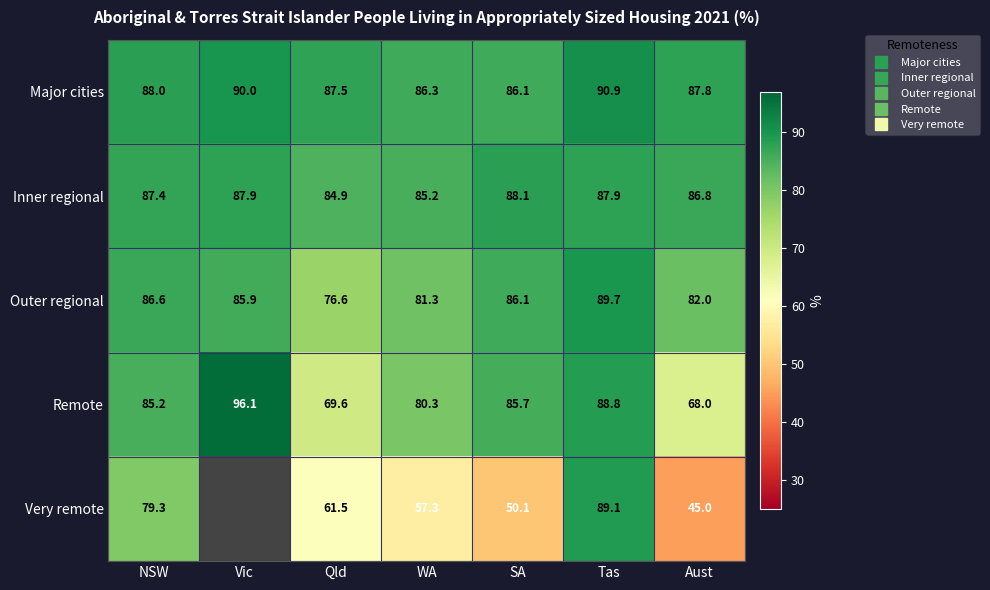

List the labels in order of Remote value, smallest first.

Aust, Qld, WA, NSW, SA, Tas, Vic